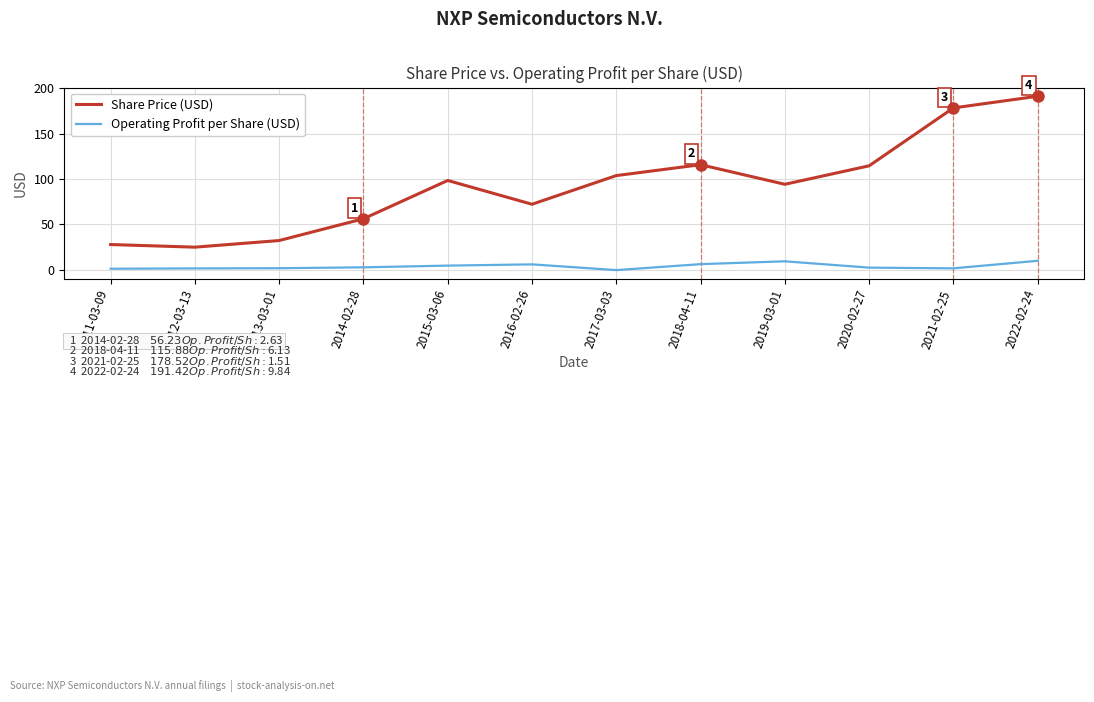

Which category has the highest value across all series?

2022-02-24